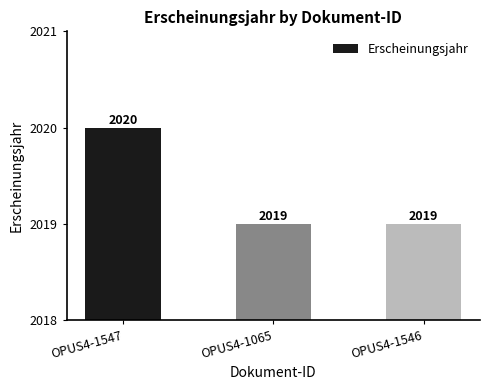

How many values exceed 2019?

1